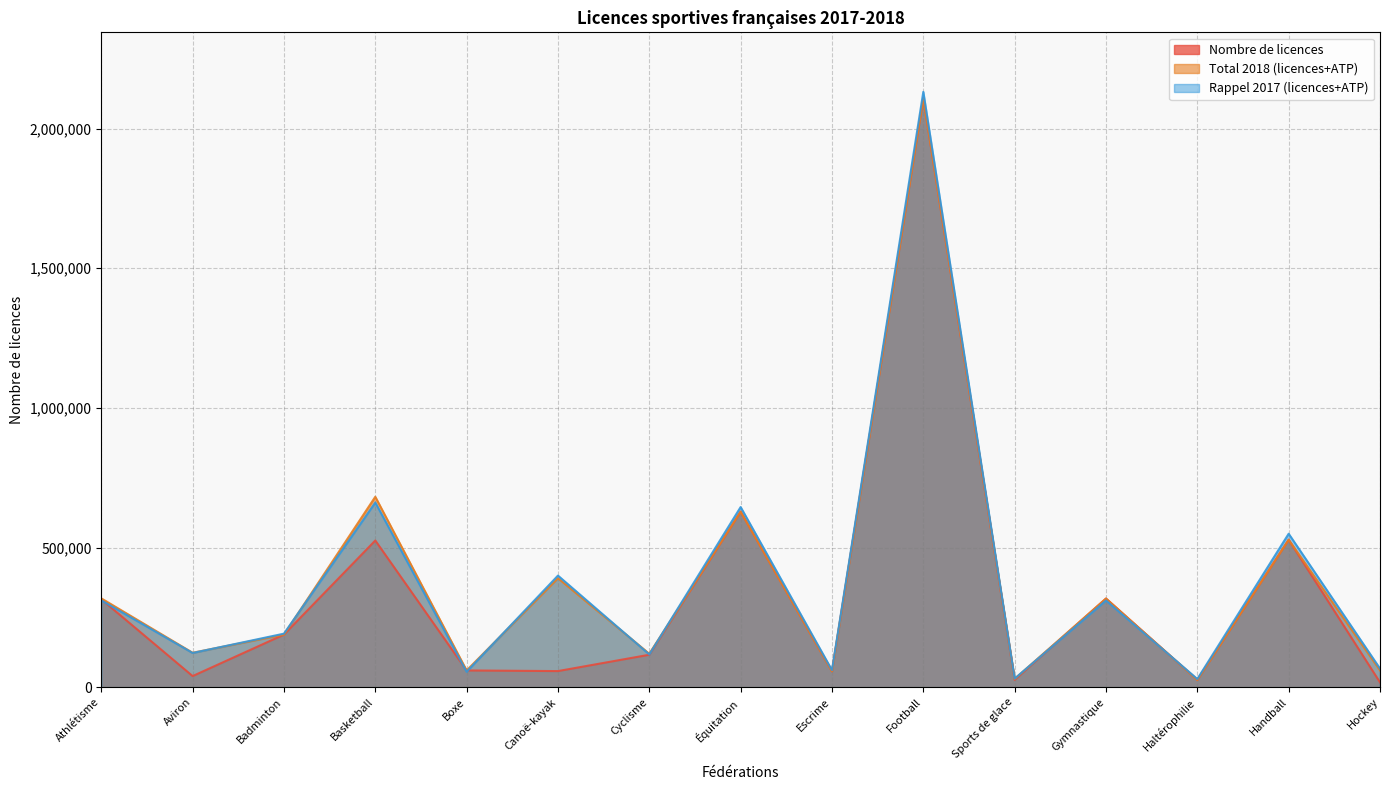

Which series has the largest total across all categories?

Rappel 2017 (licences+ATP)